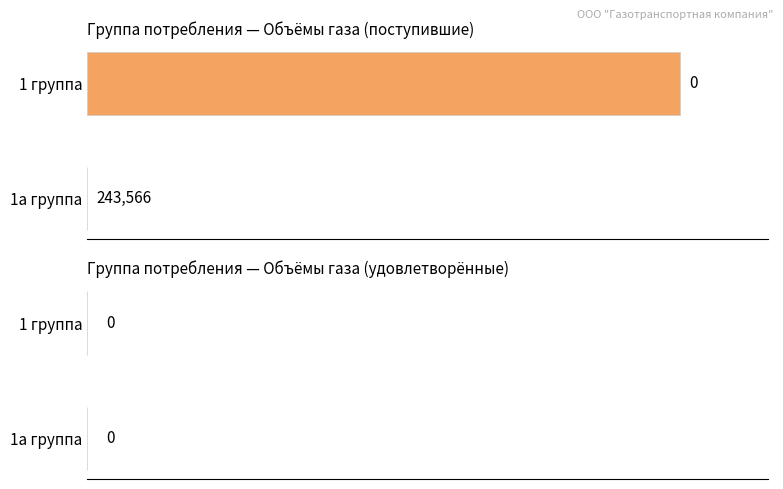

Count the number of data series in this chart.

1